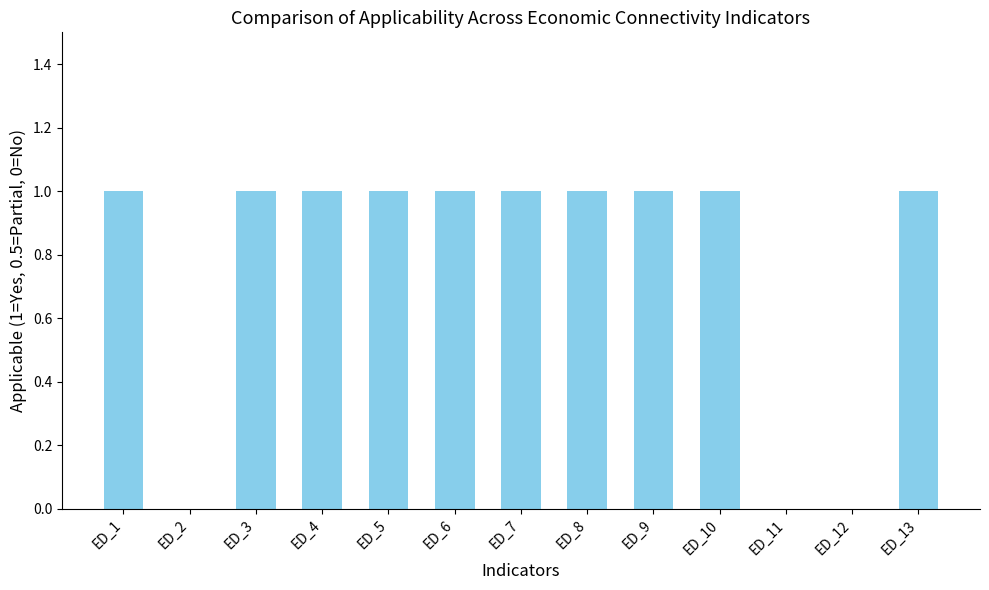

The chart shows a value of 2 at ED_5. True or false?

False